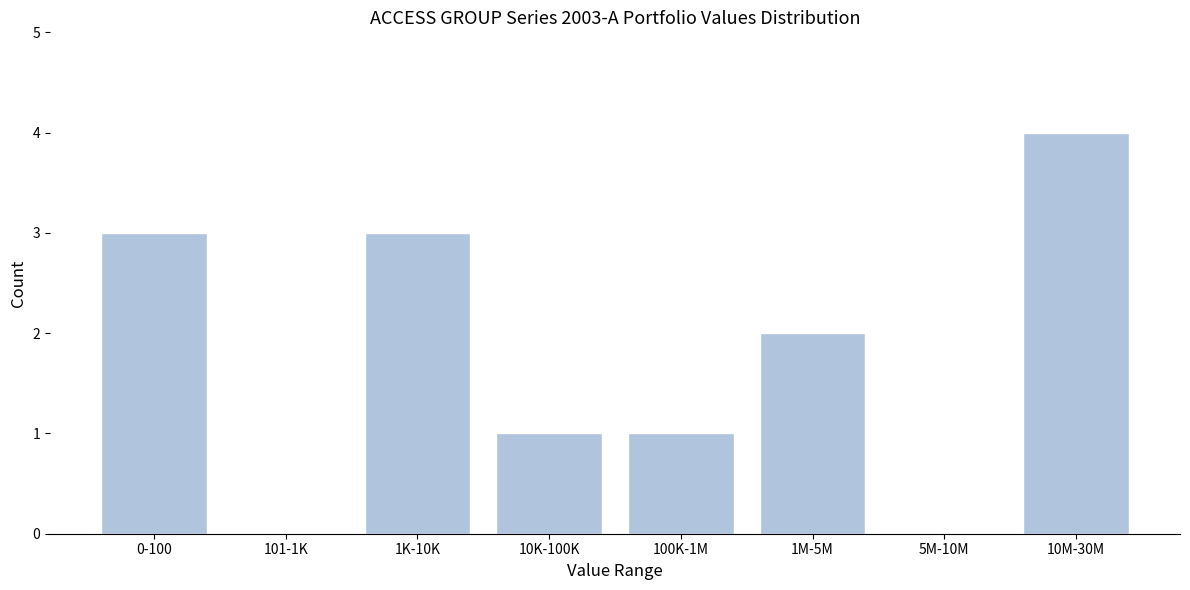

Reading left to right, extract all data points from this chart.

0-100=3	101-1K=0	1K-10K=3	10K-100K=1	100K-1M=1	1M-5M=2	5M-10M=0	10M-30M=4